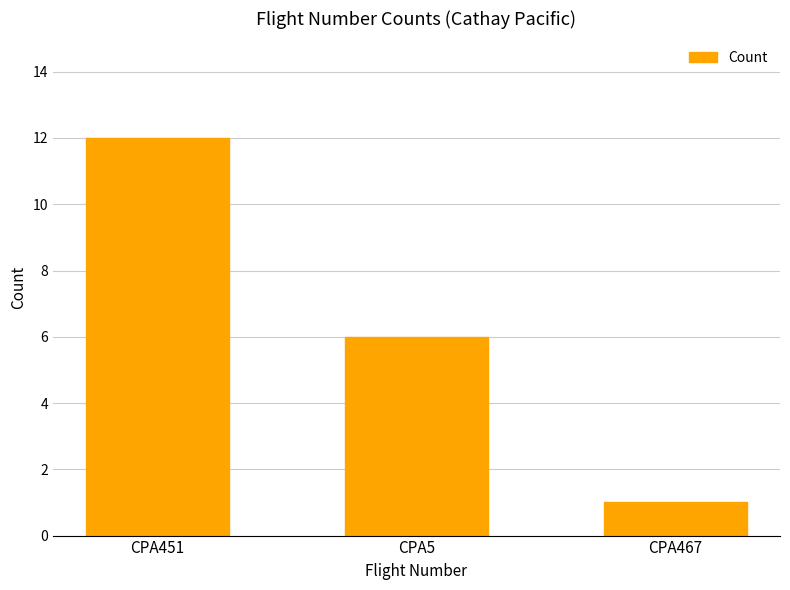

Does the chart contain any negative values?

No